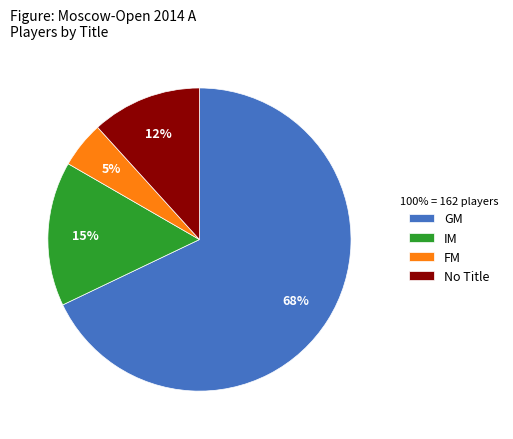

The GM slice represents 75% of the pie. True or false?

False